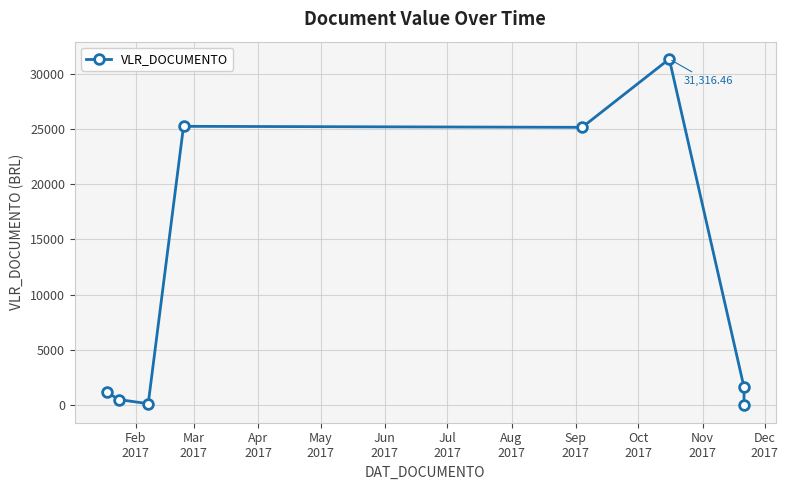

Reading left to right, list all the values displayed in this chart.

1180.4	524.6	155.0	25229.4	25138.4	31316.5	1635.1	0.2